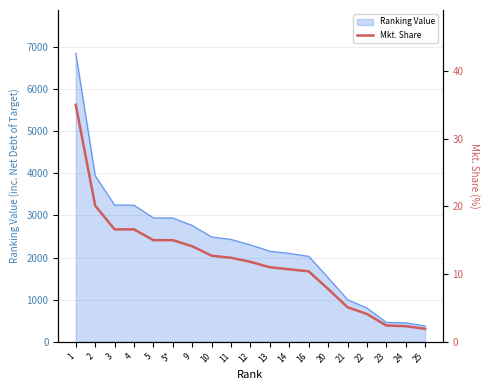

Reading left to right, list all the values displayed in this chart.

1=35.0	2=20.1	3=16.6	4=16.6	5=15.0	5*=15.0	9=14.1	10=12.7	11=12.4	12=11.8	13=11.0	14=10.7	16=10.4	20=7.8	21=5.1	22=4.1	23=2.4	24=2.3	25=1.9